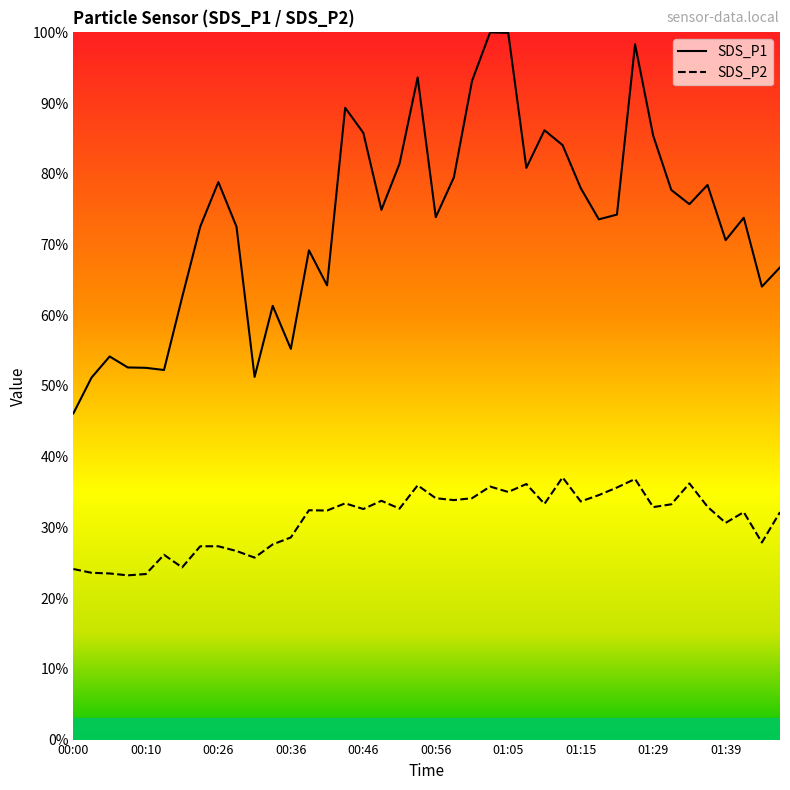

What is the difference between the maximum and minimum values in the SDS_P2 series?

13.9